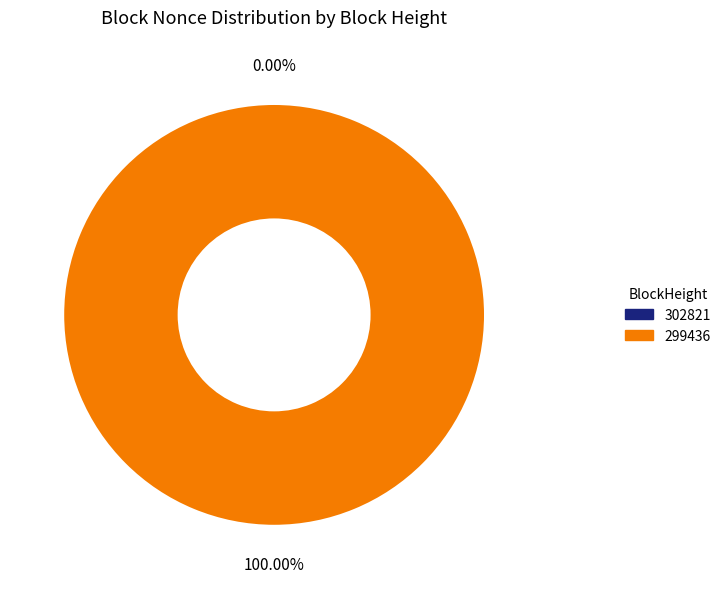

Combined, do 302821 and 299436 account for over 50%?

Yes